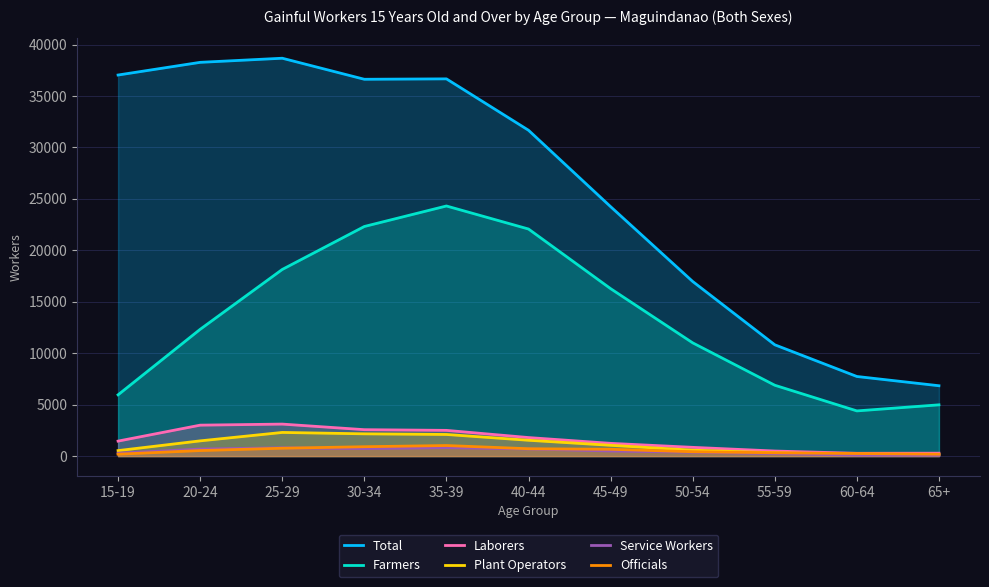

What is the difference between the maximum and minimum values in the Officials series?

844